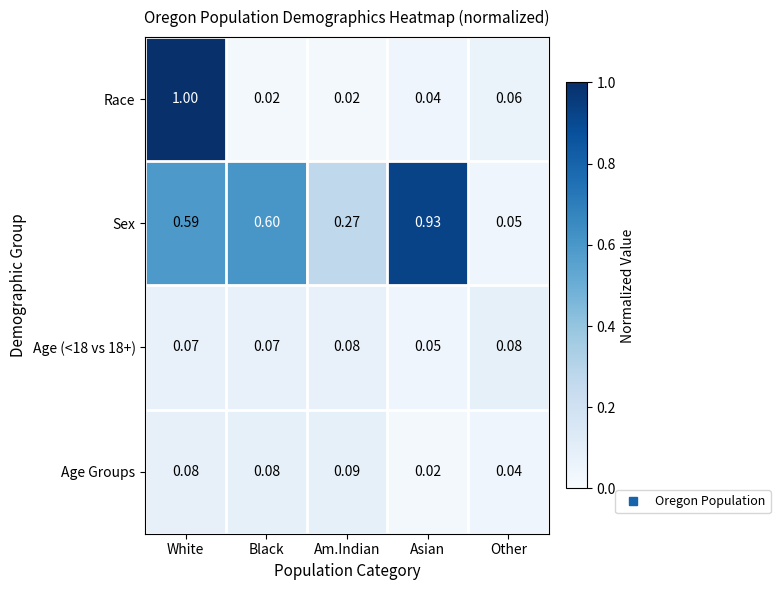

What is the total value across all series at Other?

0.2